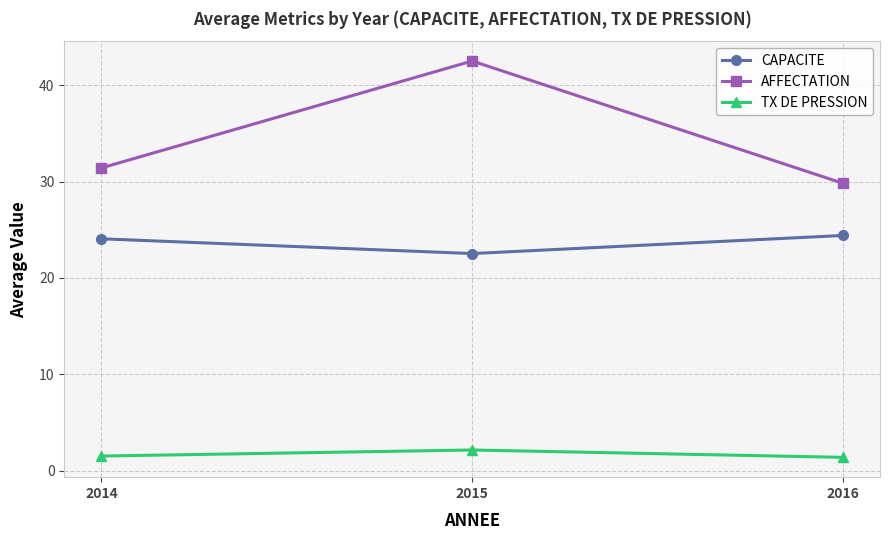

Rank the categories by AFFECTATION value from highest to lowest.

2015, 2014, 2016